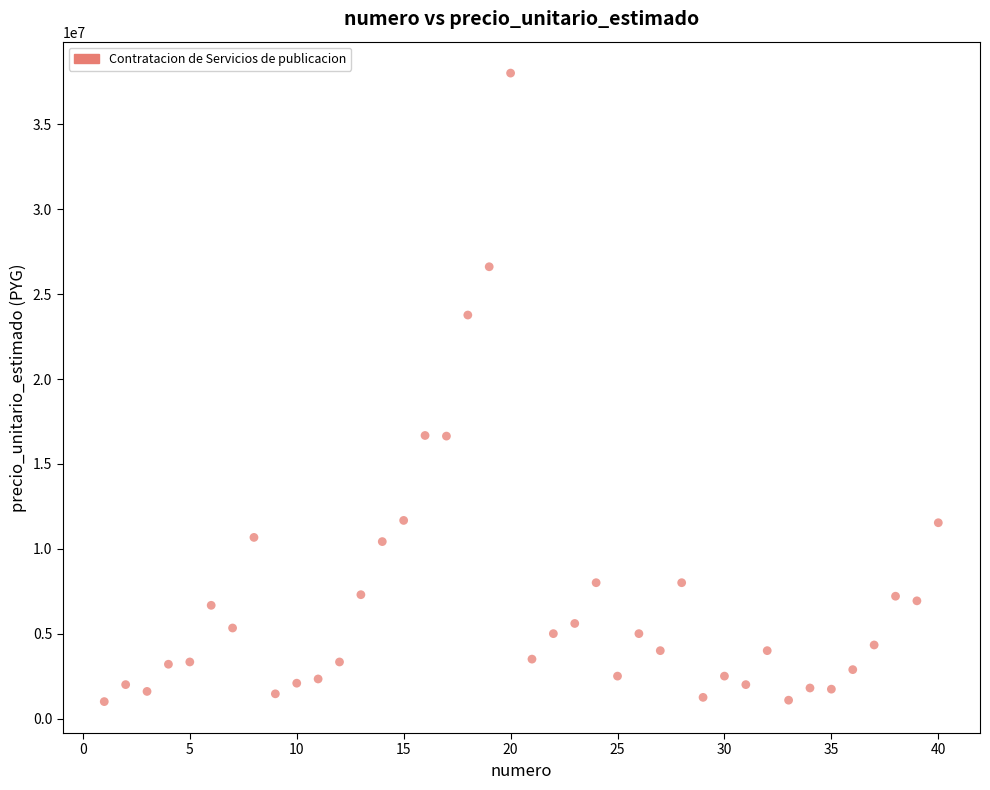

What is the range of Y values (max minus min)?

37018200